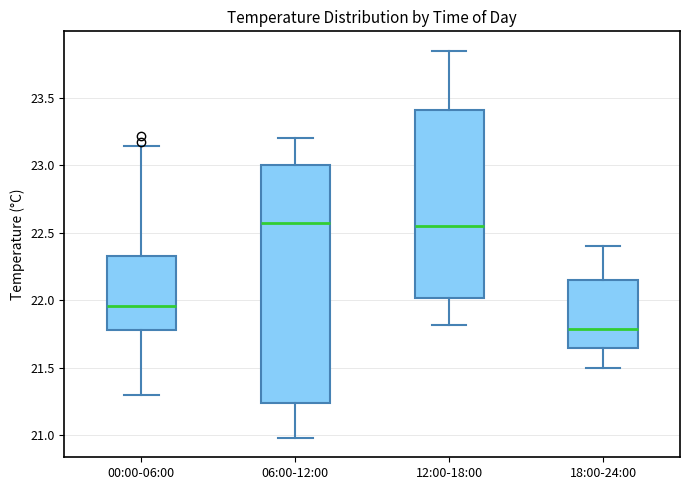

Reading left to right, transcribe this box plot: for each box, give where its median line is, the range the box spans, and where its two whiskers end, as read against the y-axis. The values are not printed on the chart, so give them approximately, as read against the axis.

00:00-06:00: median 21.95, box 21.80 to 22.35, whiskers 21.30 to 23.15
06:00-12:00: median 22.60, box 21.25 to 23.00, whiskers 21.00 to 23.20
12:00-18:00: median 22.55, box 22.00 to 23.40, whiskers 21.80 to 23.85
18:00-24:00: median 21.80, box 21.65 to 22.15, whiskers 21.50 to 22.40